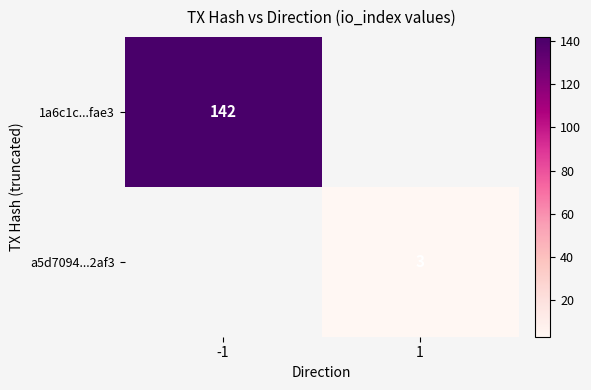

Is the value of a5d7094...2af3 at 1 greater than the value of 1a6c1c...fae3 at -1?

No